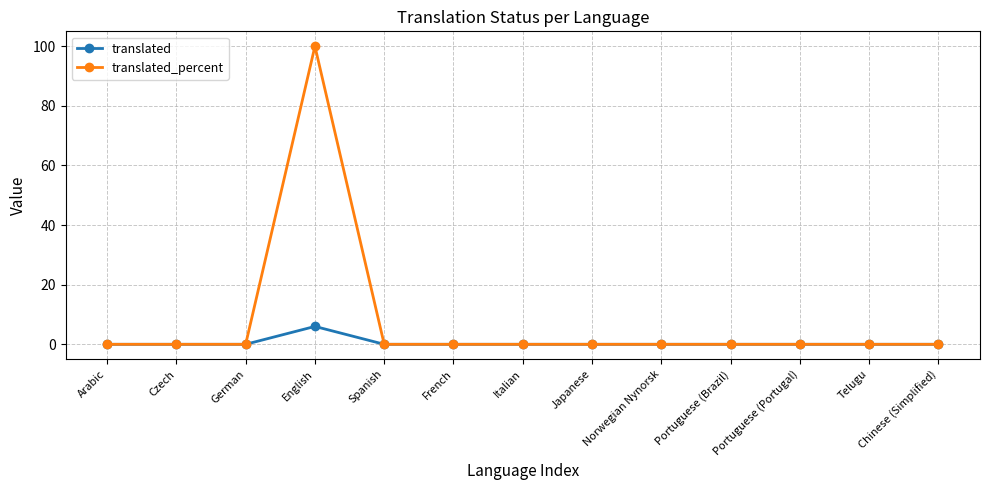

What is the label of the 8th point from the right?

French